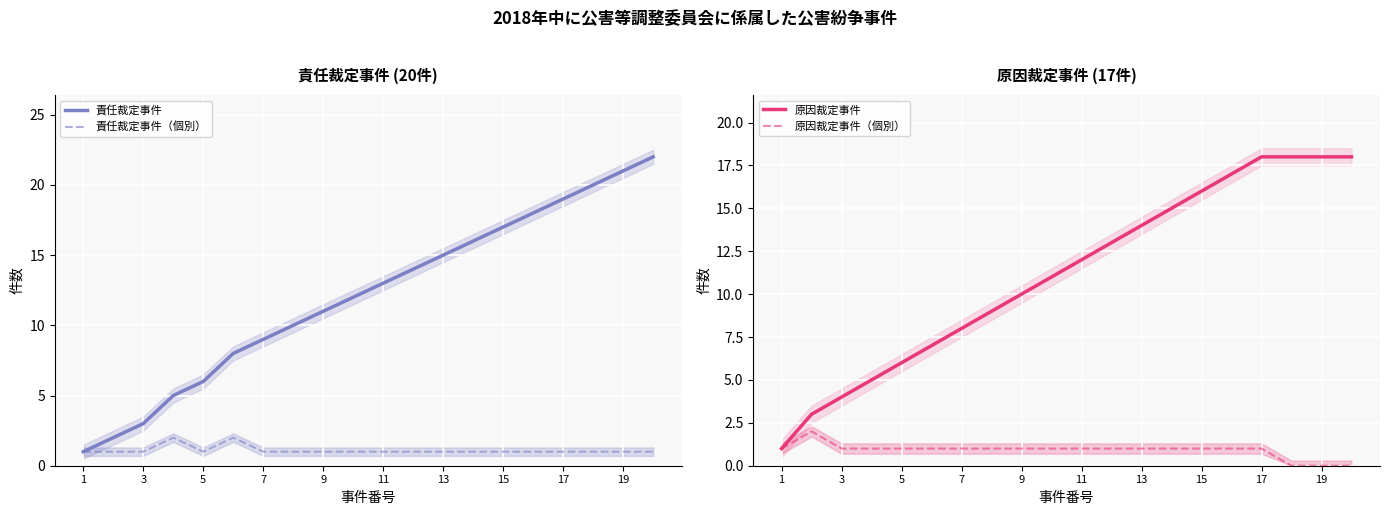

The 責任裁定事件（個別） series shows 2 at 3. True or false?

False